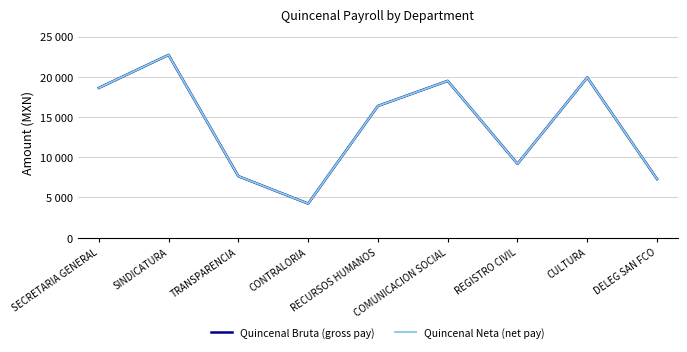

Which label corresponds to the smallest value in the chart?

CONTRALORIA